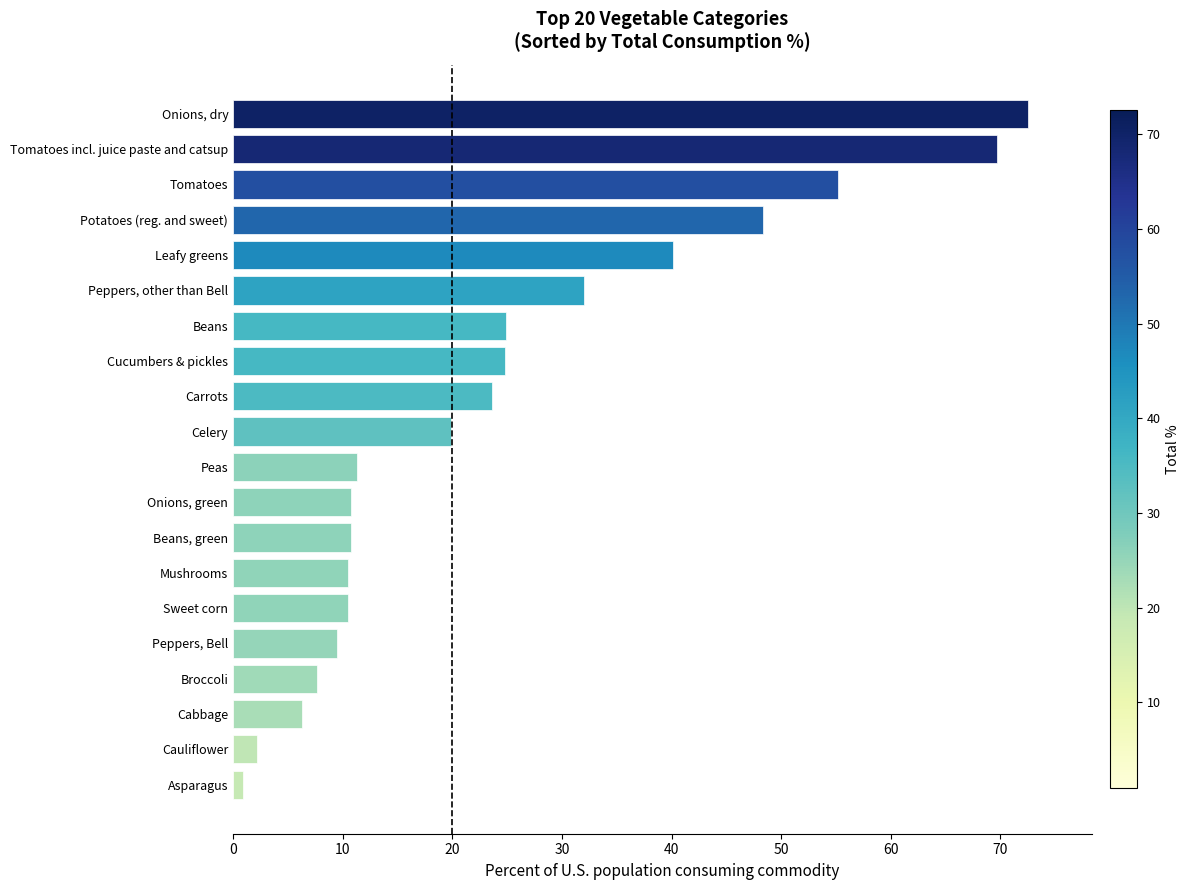

What is the difference between the values at Peppers, other than Bell and Cucumbers & pickles?

7.2